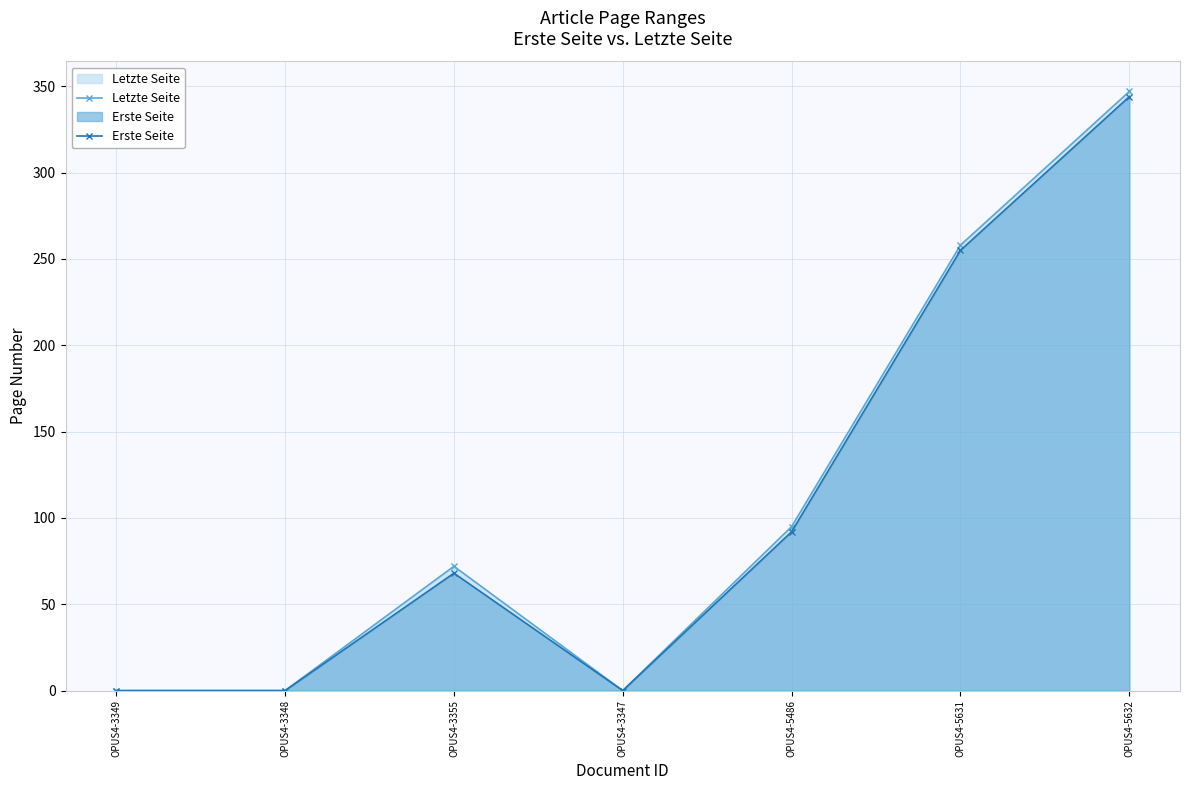

Rank the series by their maximum value, from highest to lowest.

Letzte Seite, Erste Seite